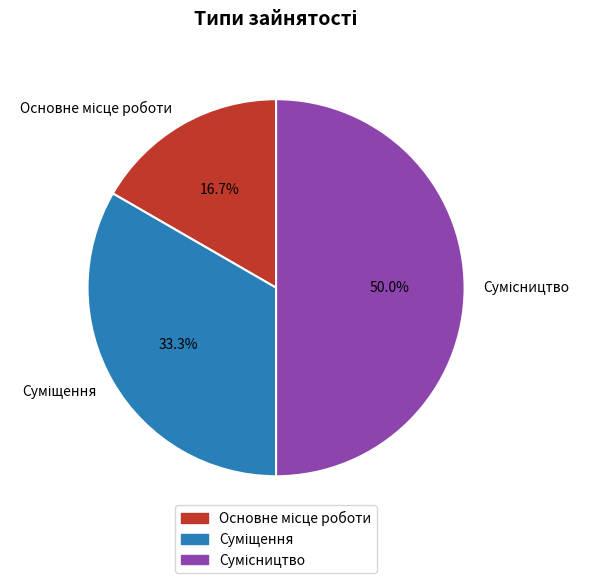

How many slices are in this pie chart?

3